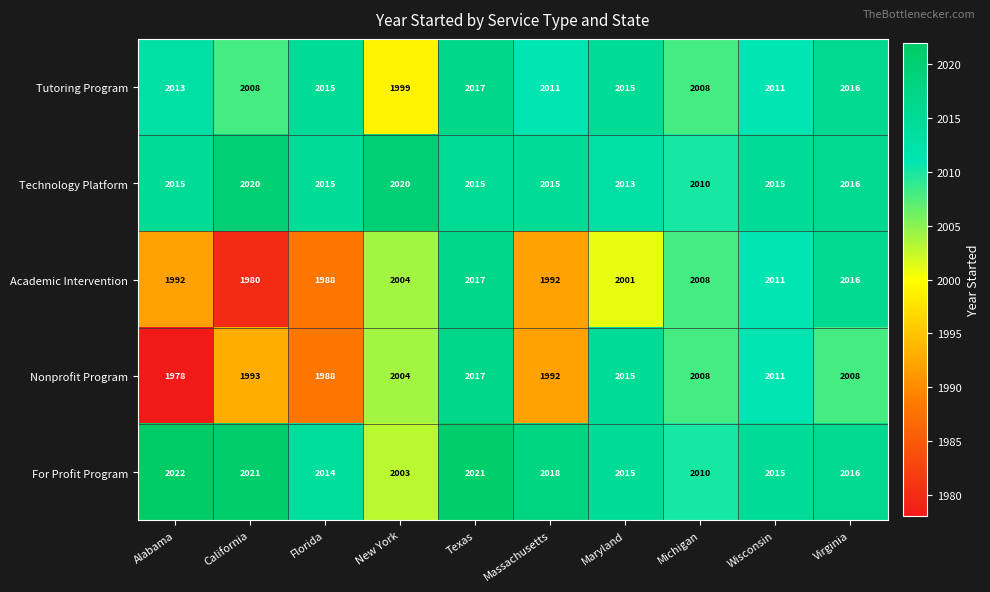

Is it true that Academic Intervention equals 1153 at Massachusetts?

False